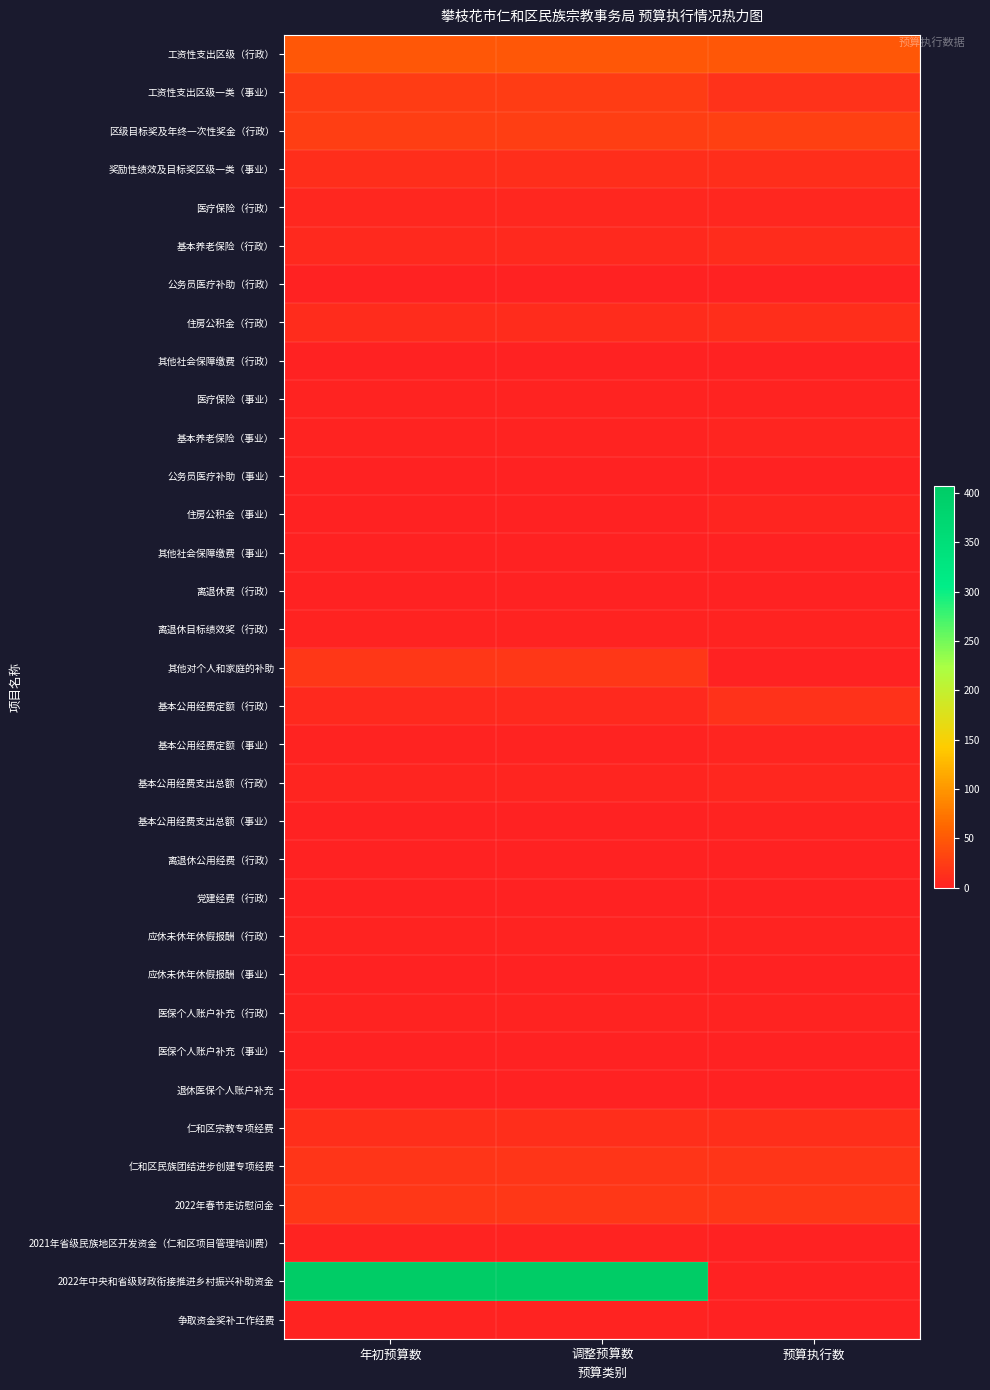

Reading left to right, what are all the values shown in this chart?

工资性支出区级（行政）: 年初预算数=48.9	调整预算数=48.9	预算执行数=48.9
工资性支出区级一类（事业）: 年初预算数=24.6	调整预算数=24.6	预算执行数=14.6
区级目标奖及年终一次性奖金（行政）: 年初预算数=26.2	调整预算数=26.2	预算执行数=27.6
奖励性绩效及目标奖区级一类（事业）: 年初预算数=12.3	调整预算数=12.3	预算执行数=12.3
医疗保险（行政）: 年初预算数=5.7	调整预算数=5.7	预算执行数=5.7
基本养老保险（行政）: 年初预算数=7.1	调整预算数=7.1	预算执行数=10.2
公务员医疗补助（行政）: 年初预算数=0.2	调整预算数=0.2	预算执行数=0.5
住房公积金（行政）: 年初预算数=10.7	调整预算数=10.7	预算执行数=11.5
其他社会保障缴费（行政）: 年初预算数=0.2	调整预算数=0.2	预算执行数=0.4
医疗保险（事业）: 年初预算数=1.8	调整预算数=1.8	预算执行数=2.1
基本养老保险（事业）: 年初预算数=2.0	调整预算数=2.0	预算执行数=3.6
公务员医疗补助（事业）: 年初预算数=0.1	调整预算数=0.1	预算执行数=0.2
住房公积金（事业）: 年初预算数=1.1	调整预算数=1.1	预算执行数=4.1
其他社会保障缴费（事业）: 年初预算数=0.3	调整预算数=0.3	预算执行数=0.4
离退休费（行政）: 年初预算数=0.0	调整预算数=0.0	预算执行数=0.0
离退休目标绩效奖（行政）: 年初预算数=2.8	调整预算数=2.8	预算执行数=2.8
其他对个人和家庭的补助: 年初预算数=20.4	调整预算数=20.4	预算执行数=0.0
基本公用经费定额（行政）: 年初预算数=7.1	调整预算数=7.1	预算执行数=14.4
基本公用经费定额（事业）: 年初预算数=2.3	调整预算数=2.3	预算执行数=4.4
基本公用经费支出总额（行政）: 年初预算数=3.8	调整预算数=3.8	预算执行数=4.8
基本公用经费支出总额（事业）: 年初预算数=1.4	调整预算数=1.4	预算执行数=1.6
离退休公用经费（行政）: 年初预算数=0.2	调整预算数=0.2	预算执行数=0.4
党建经费（行政）: 年初预算数=0.3	调整预算数=0.3	预算执行数=0.3
应休未休年休假报酬（行政）: 年初预算数=3.1	调整预算数=3.1	预算执行数=3.1
应休未休年休假报酬（事业）: 年初预算数=1.0	调整预算数=1.0	预算执行数=1.6
医保个人账户补充（行政）: 年初预算数=2.6	调整预算数=2.6	预算执行数=3.0
医保个人账户补充（事业）: 年初预算数=1.1	调整预算数=1.1	预算执行数=1.3
退休医保个人账户补充: 年初预算数=1.2	调整预算数=1.2	预算执行数=0.2
仁和区宗教专项经费: 年初预算数=11.4	调整预算数=11.4	预算执行数=12.0
仁和区民族团结进步创建专项经费: 年初预算数=18.0	调整预算数=18.0	预算执行数=18.0
2022年春节走访慰问金: 年初预算数=20.0	调整预算数=20.0	预算执行数=20.0
2021年省级民族地区开发资金（仁和区项目管理培训费）: 年初预算数=2.4	调整预算数=2.4	预算执行数=0.0
2022年中央和省级财政衔接推进乡村振兴补助资金: 年初预算数=407.1	调整预算数=407.1	预算执行数=0.0
争取资金奖补工作经费: 年初预算数=2.9	调整预算数=2.9	预算执行数=0.0